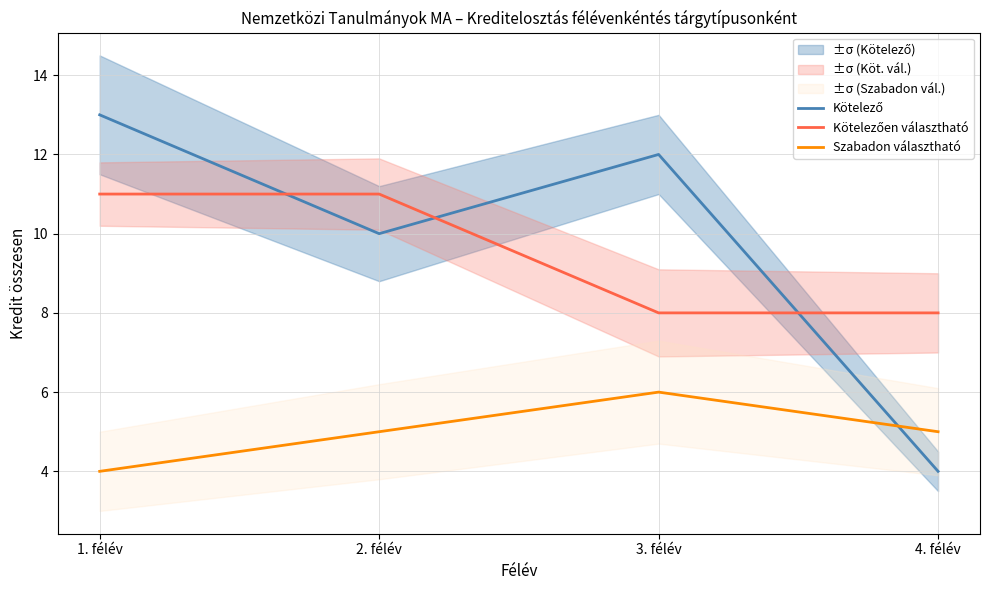

What is the spread (max minus min) of values at 4. félév?

4